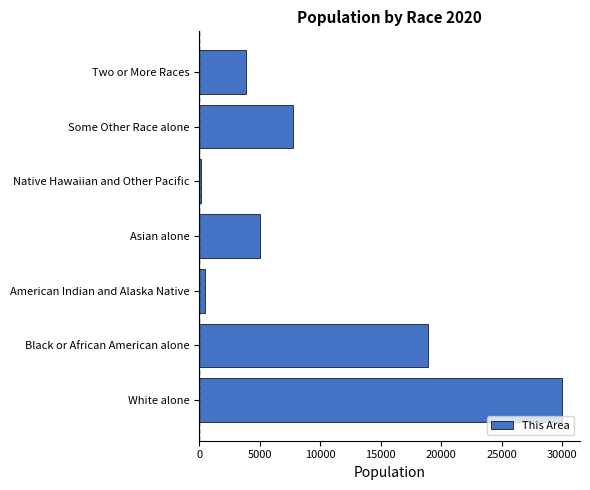

Reading bottom to top, list all the values displayed in this chart.

White alone=29976	Black or African American alone=18883	American Indian and Alaska Native=471	Asian alone=5005	Native Hawaiian and Other Pacific=111	Some Other Race alone=7703	Two or More Races=3820